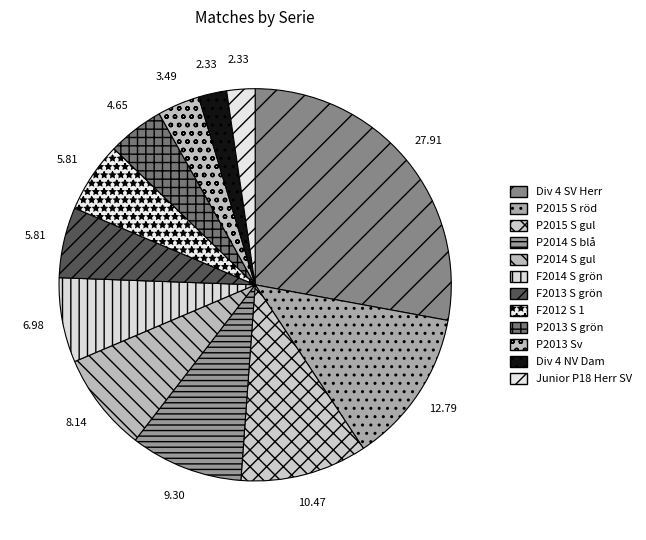

What is the largest slice in the pie chart?

Div 4 SV Herr